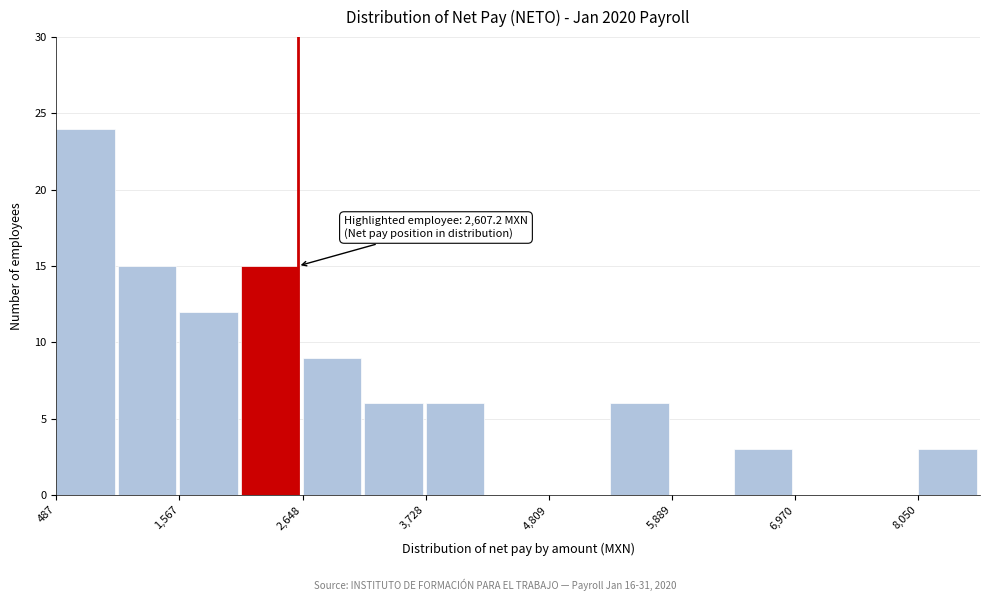

Around what value on the x-axis is the tallest bar? Give the approximate position of its centre, as read against the axis.

800